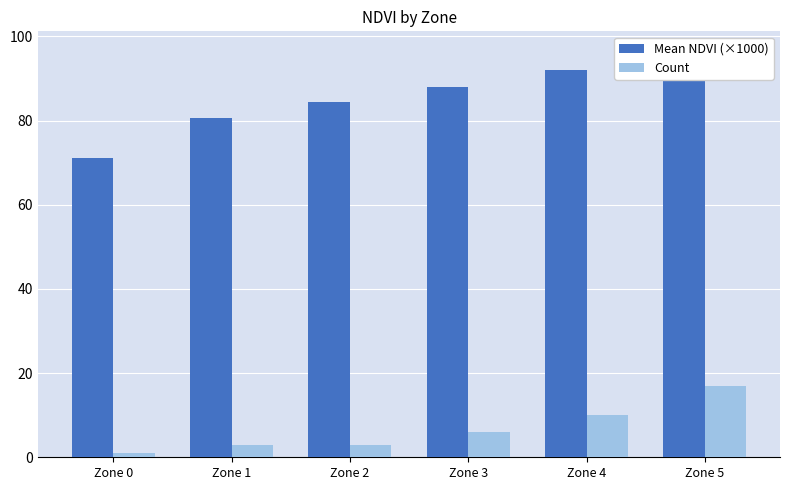

Is the value of Mean NDVI (×1000) at Zone 3 greater than the value of Count at Zone 3?

Yes